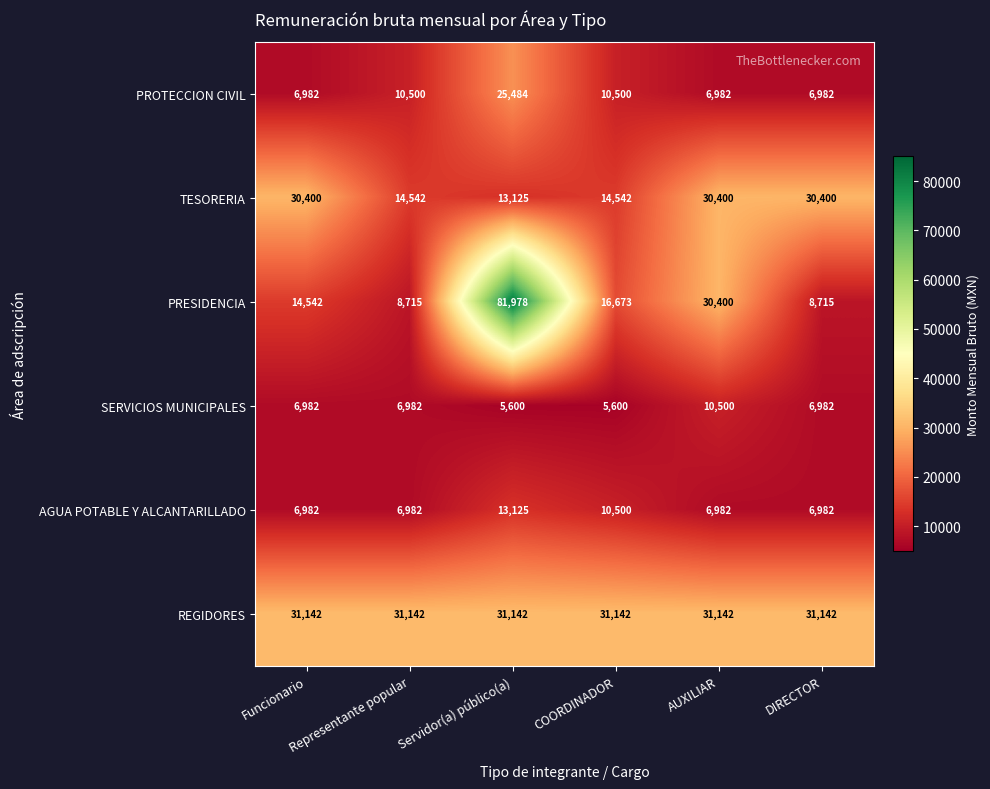

Rank the series by their maximum value, from lowest to highest.

SERVICIOS MUNICIPALES, AGUA POTABLE Y ALCANTARILLADO, PROTECCION CIVIL, TESORERIA, REGIDORES, PRESIDENCIA